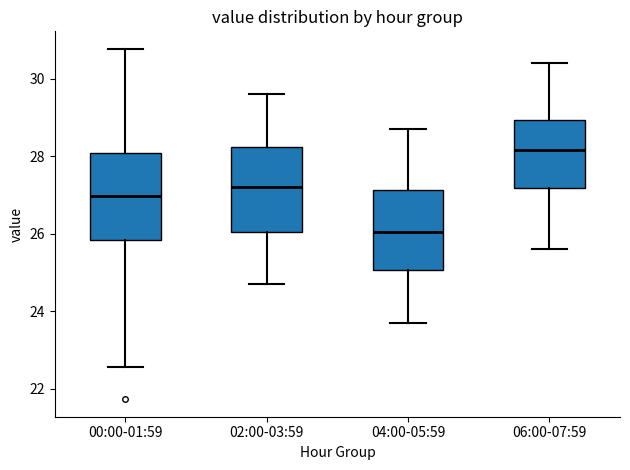

Which box has the highest median line?

06:00-07:59